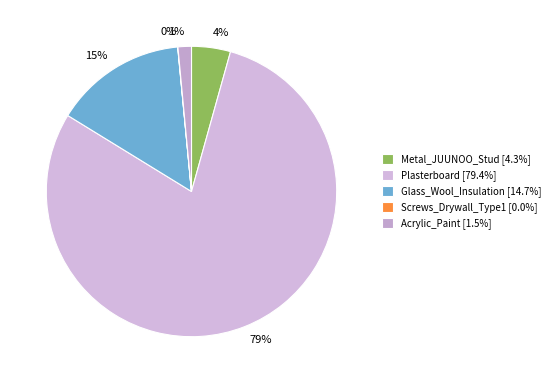

Does any single category account for the majority?

Yes